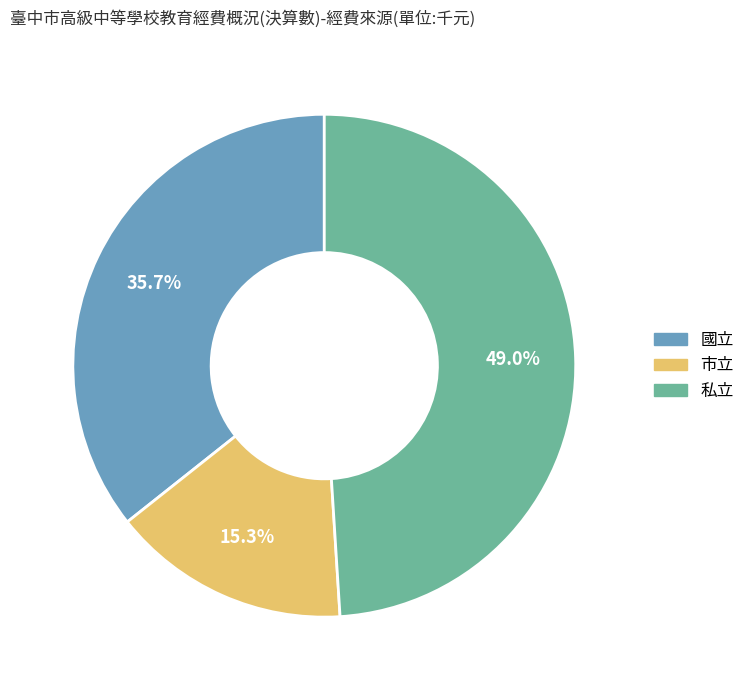

The 國立 slice represents 26% of the pie. True or false?

False